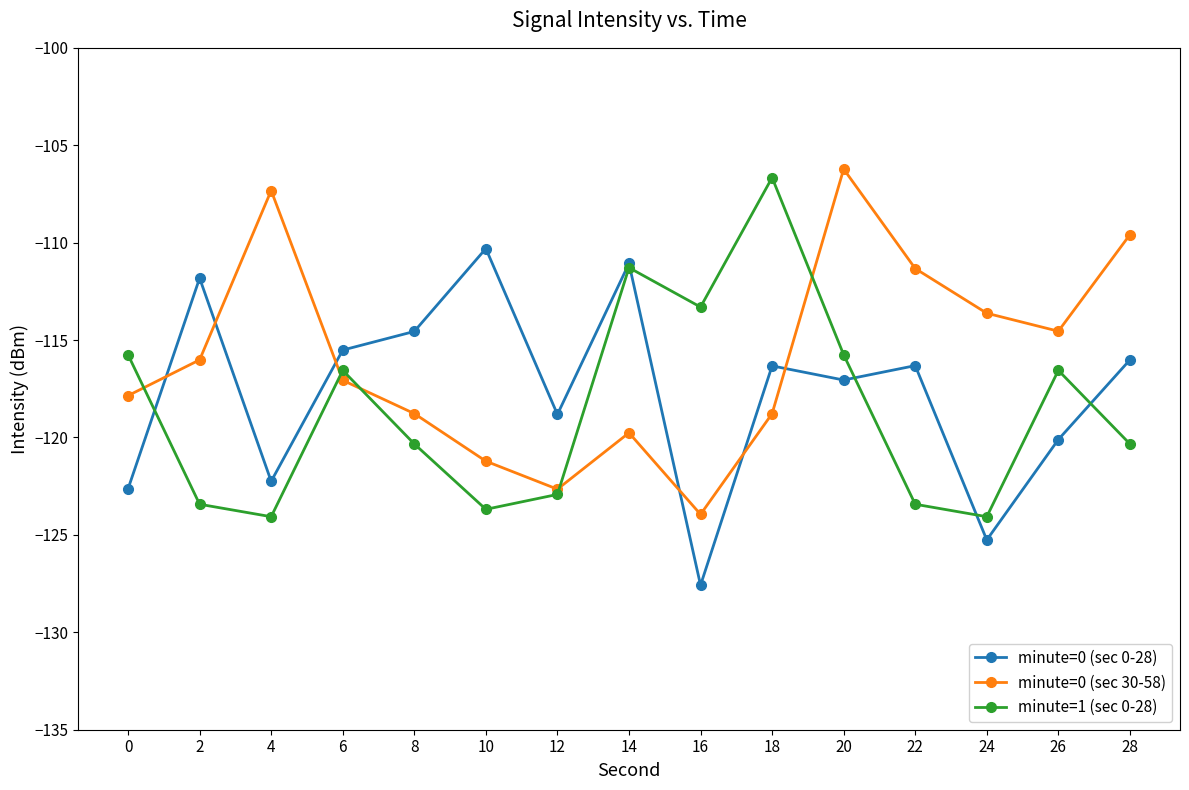

Rank the series at 18 from lowest to highest value.

minute=0 (sec 30-58), minute=0 (sec 0-28), minute=1 (sec 0-28)